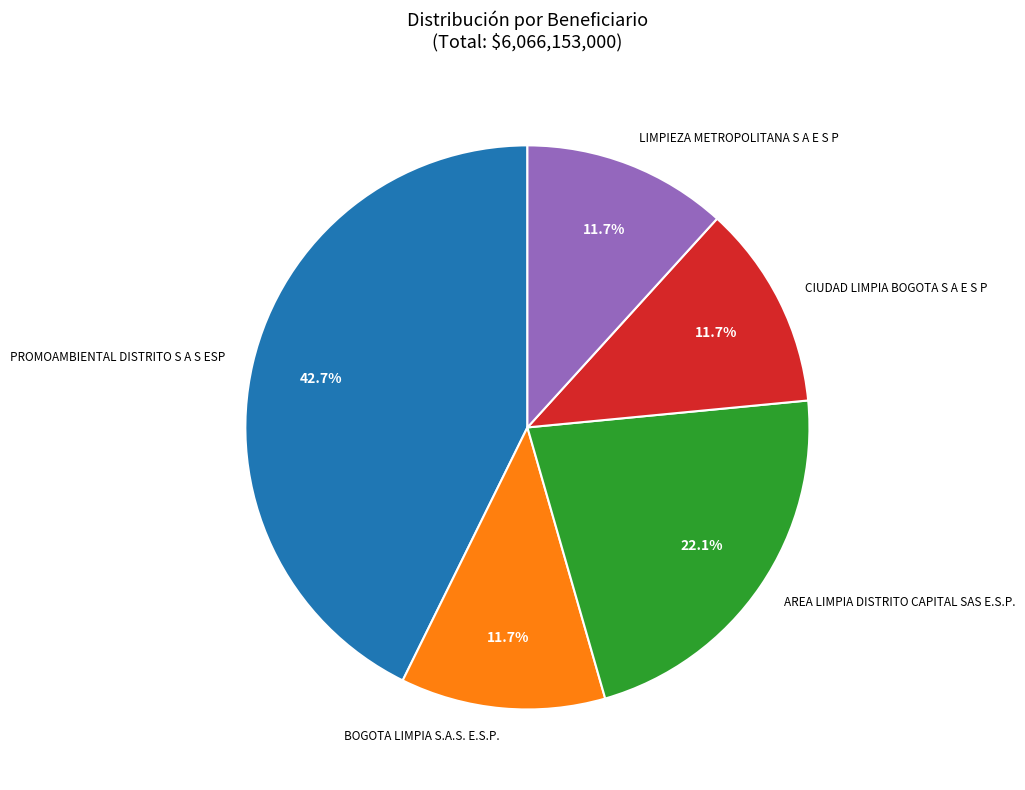

How many segments does this pie chart have?

5